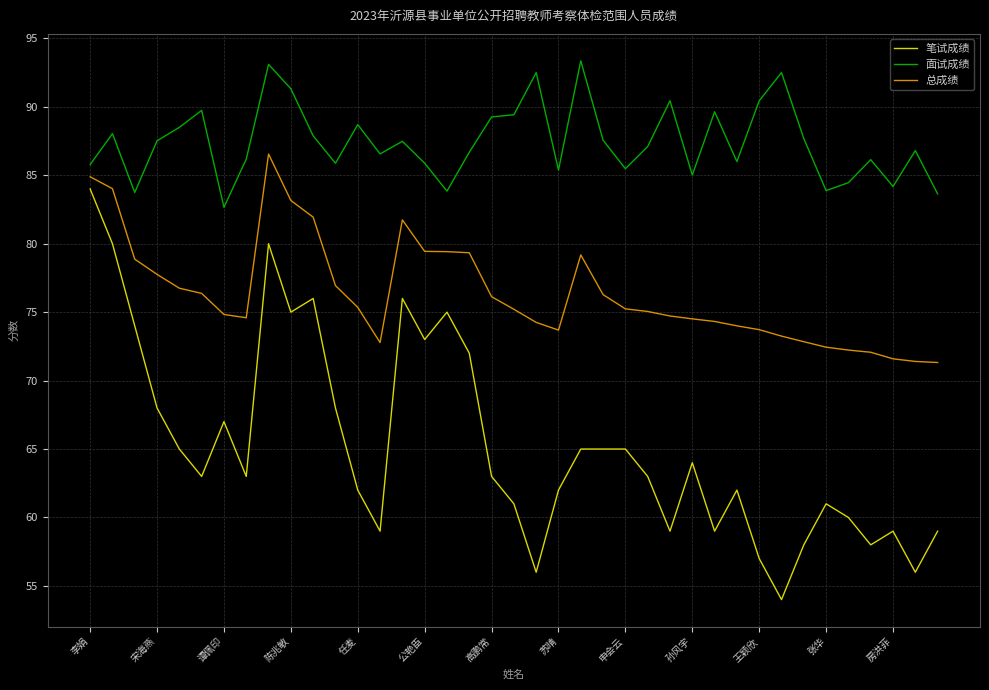

Which series has the largest range (max minus min)?

笔试成绩